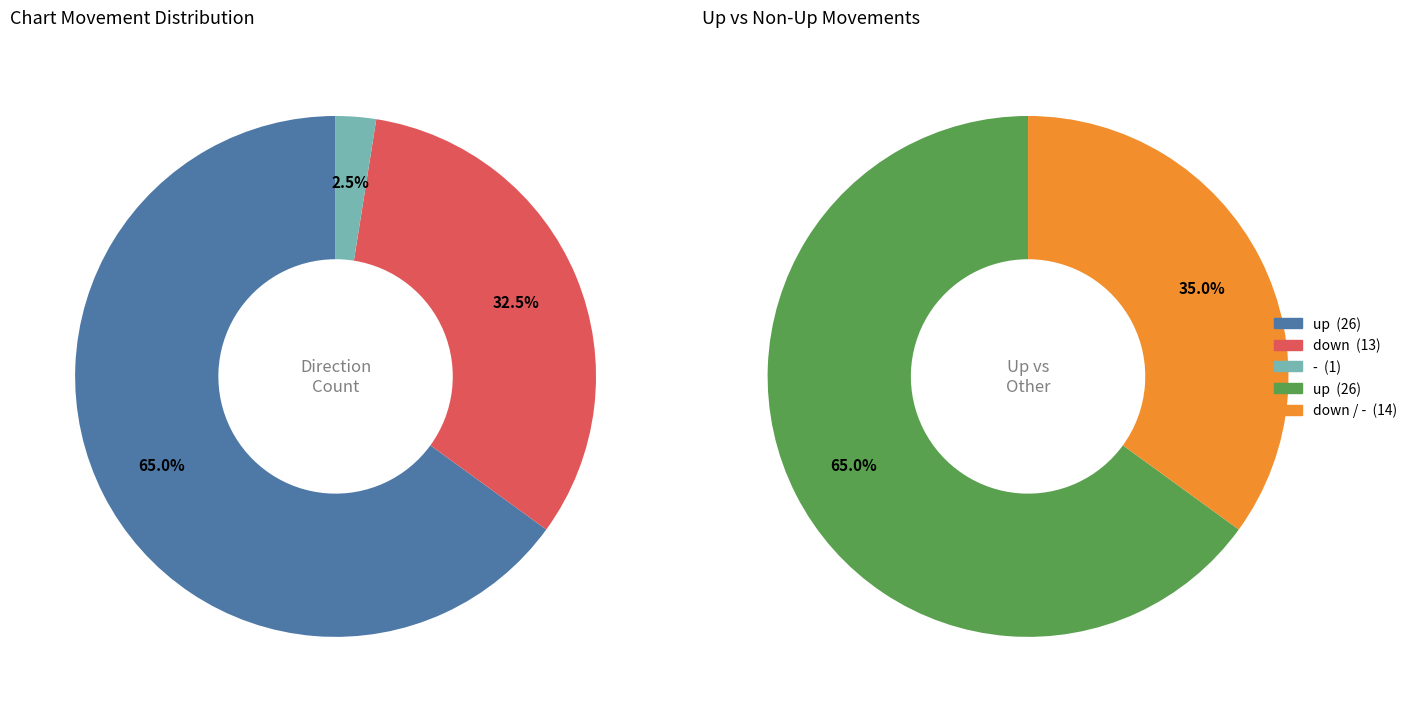

Is it true that down is 33% of the pie?

True